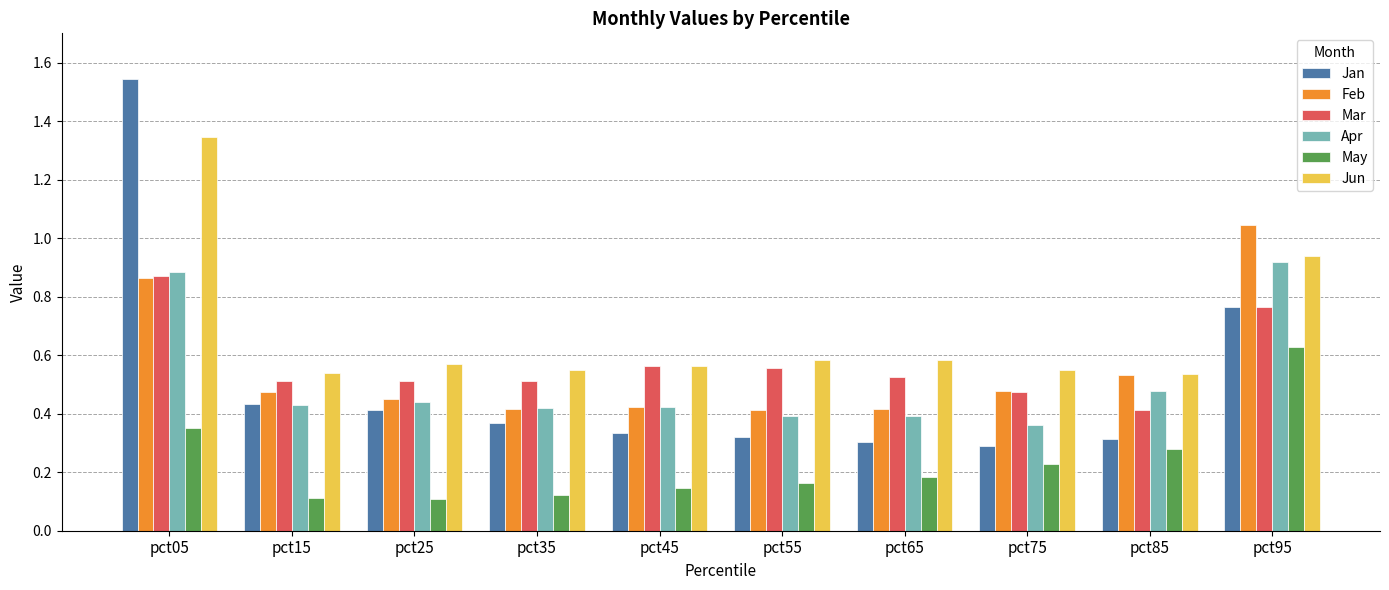

At which category does the chart reach its peak across all series?

pct05